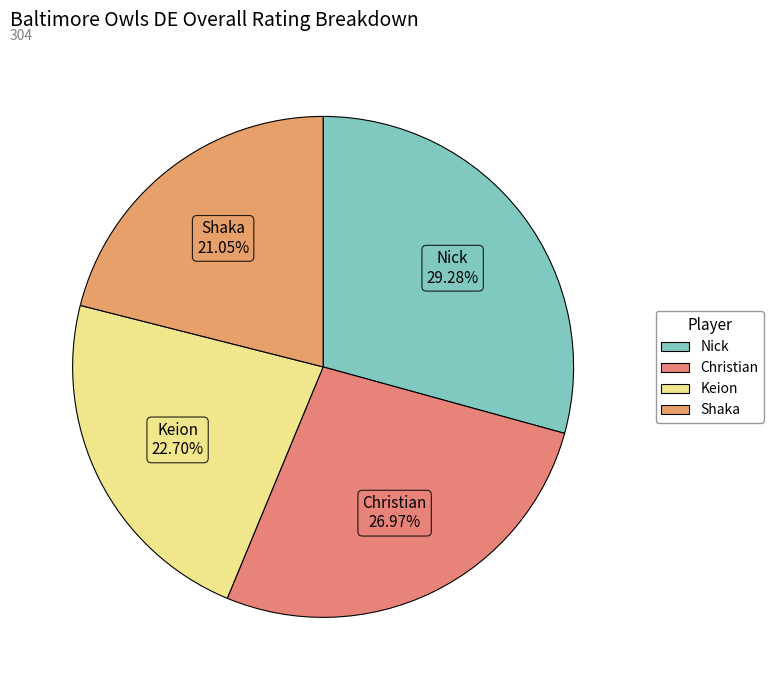

Combined, what portion of the pie is Shaka and Nick?

50.3%